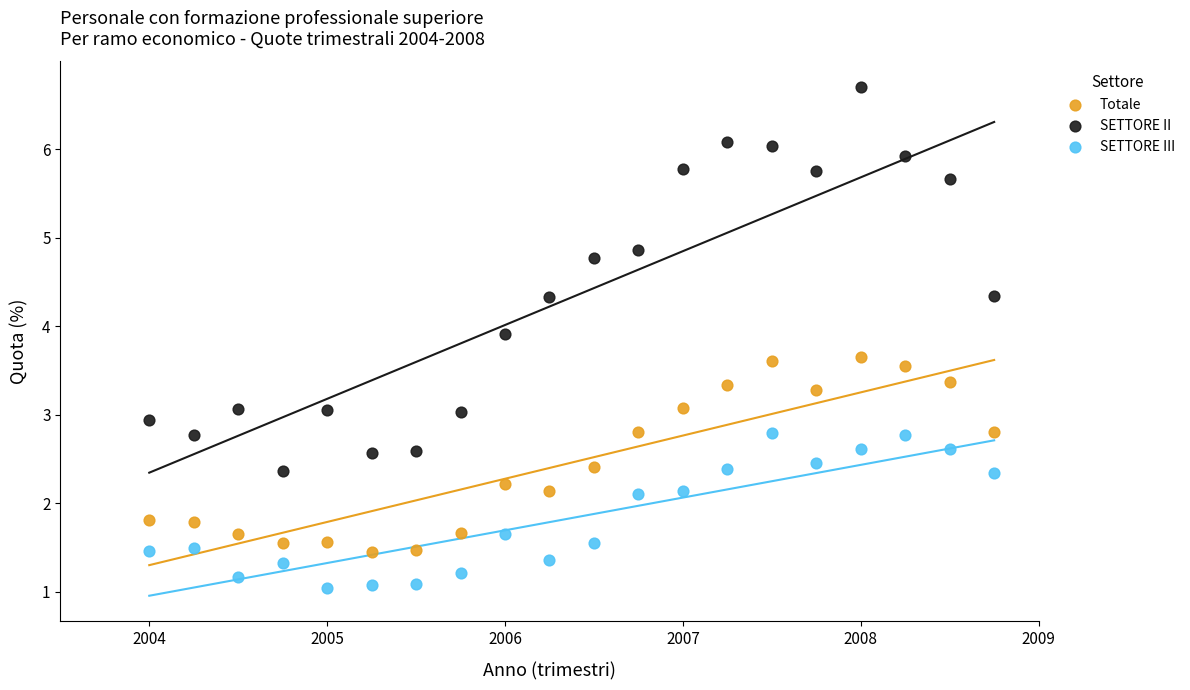

What are all the series names shown in the legend?

Totale, SETTORE II, SETTORE III